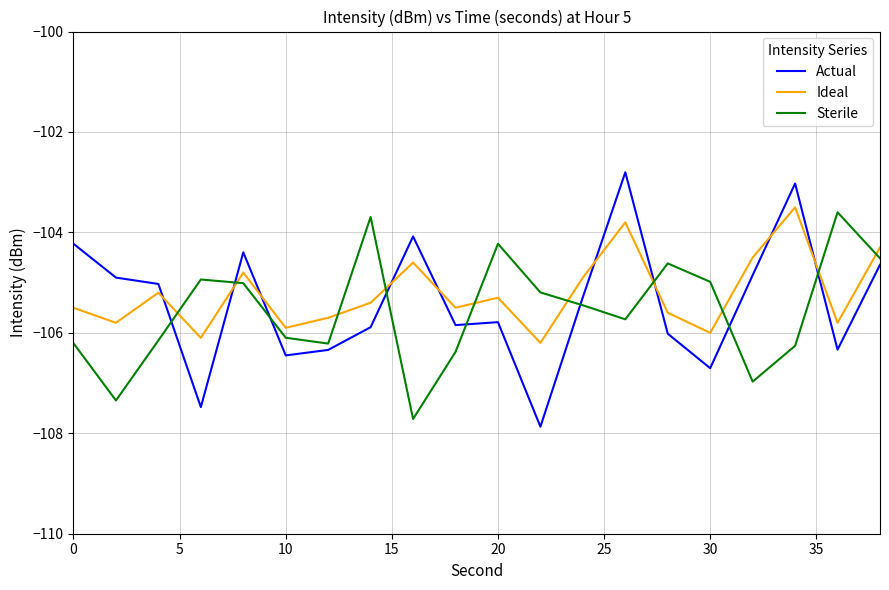

Is this an area chart (filled region under the line)?

No